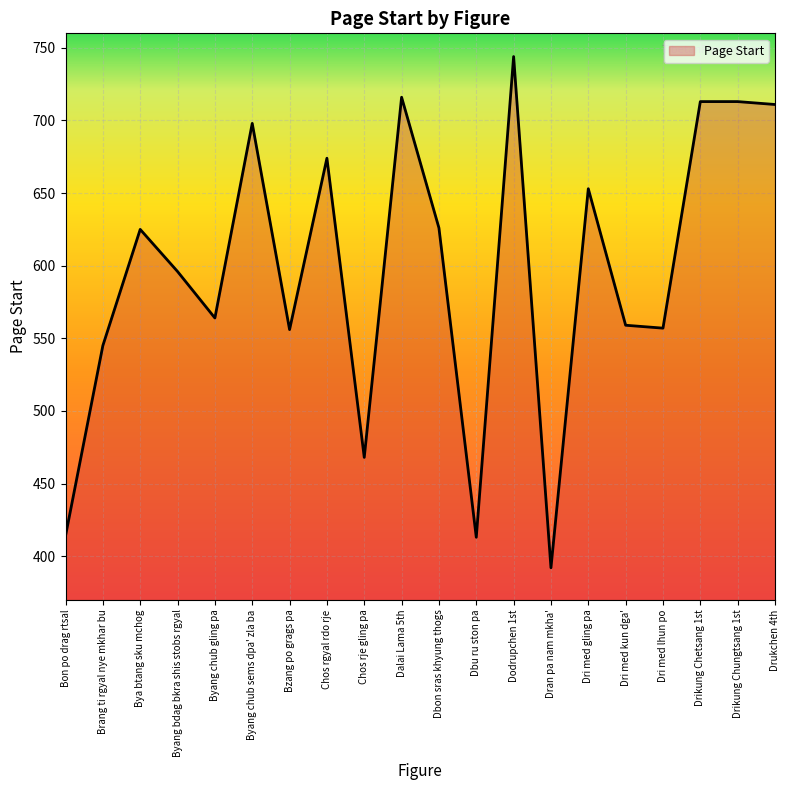

Read the value at Bon po drag rtsal, to the nearest 10.

410